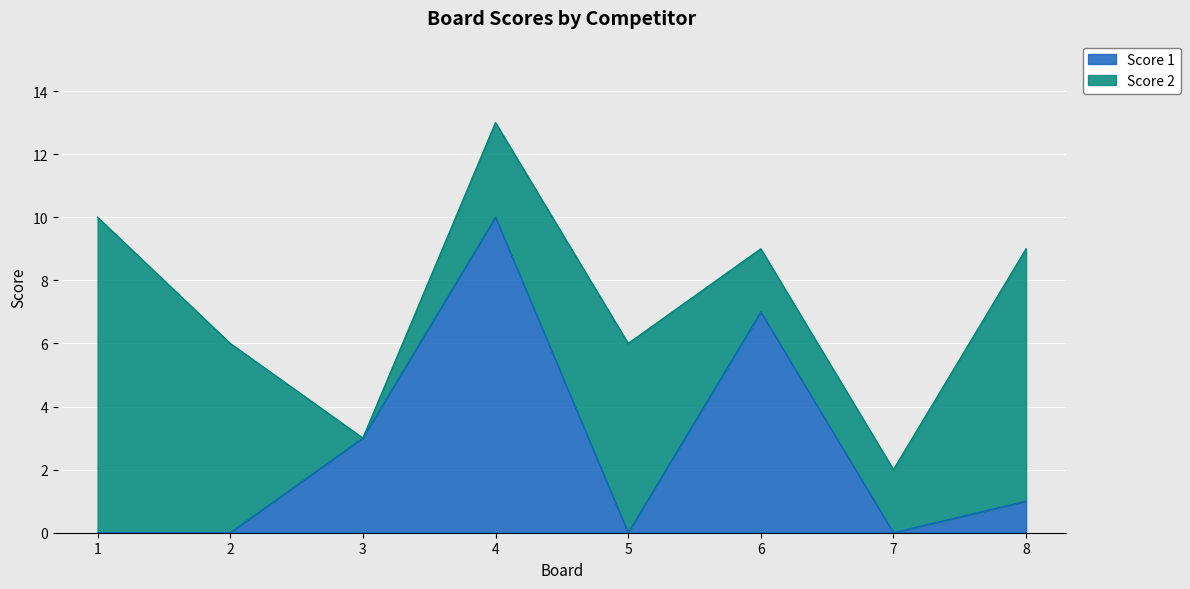

What is the sum of the values at 4 and 5?

10